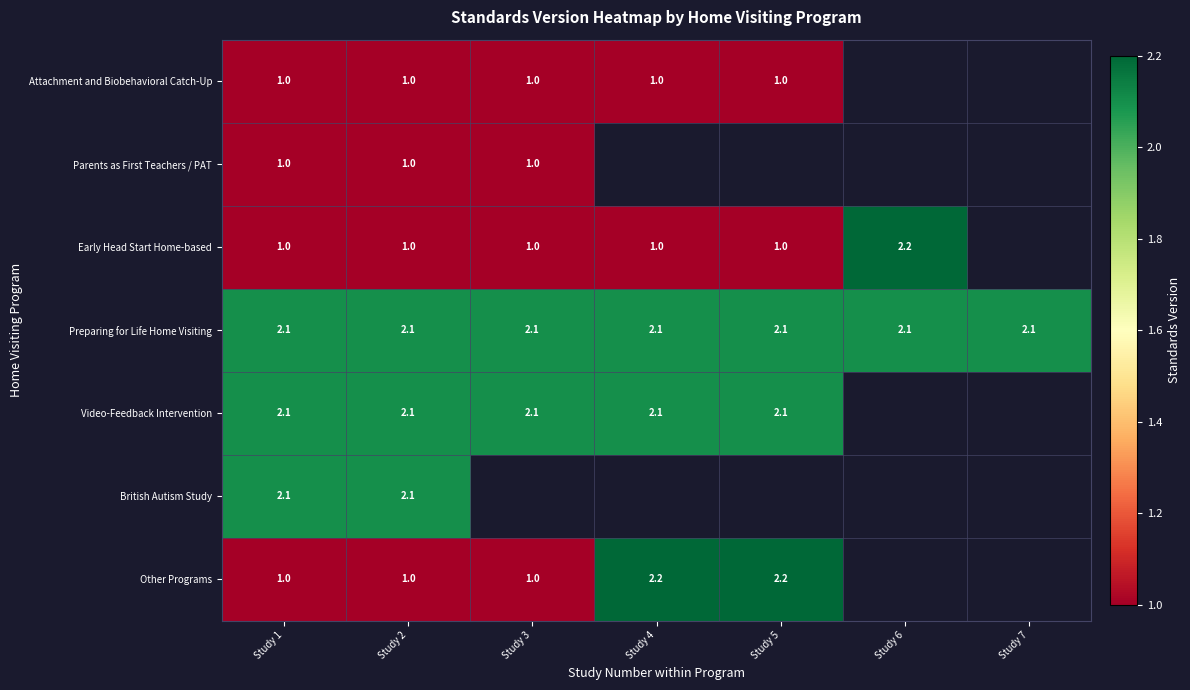

At which category does the chart reach its peak across all series?

Study 6